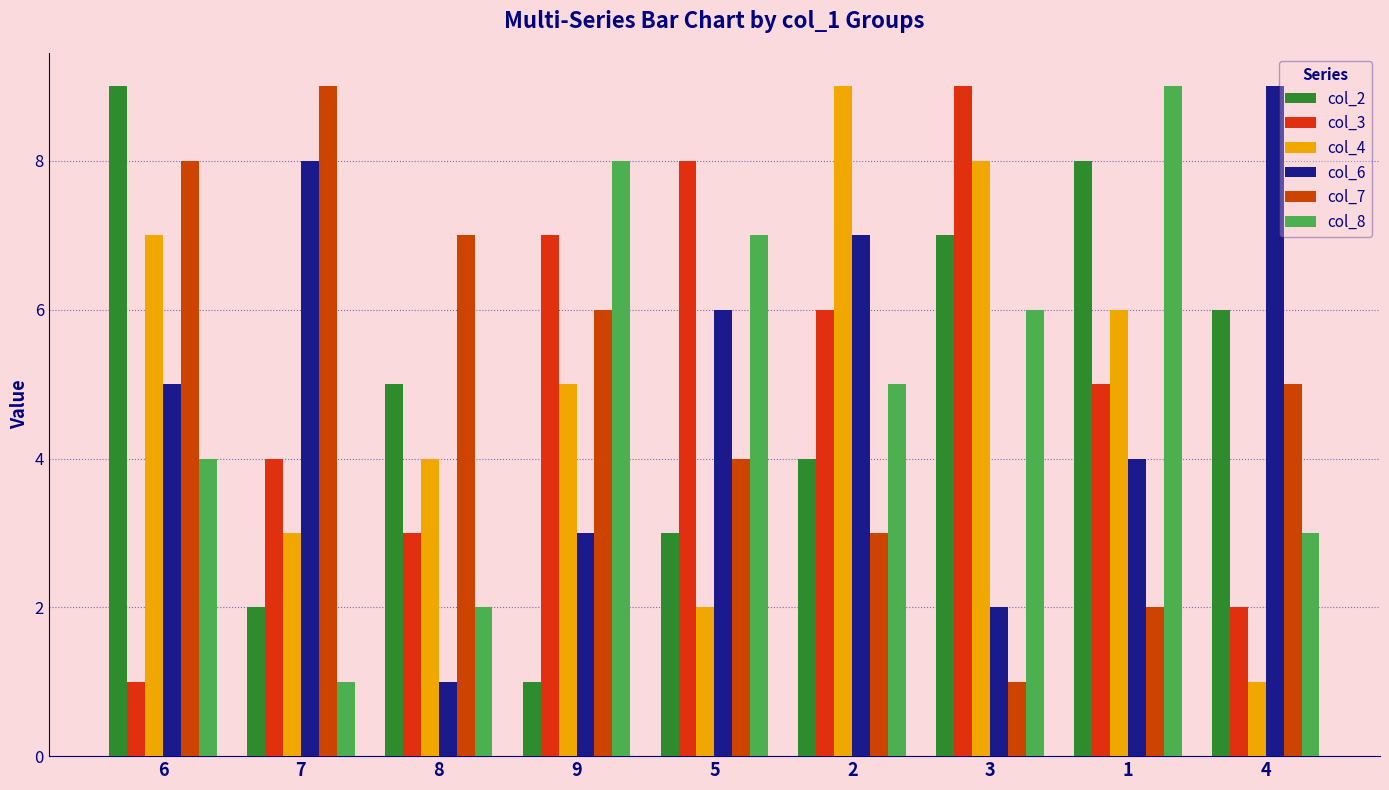

The value of col_6 at 4 is 14. True or false?

False